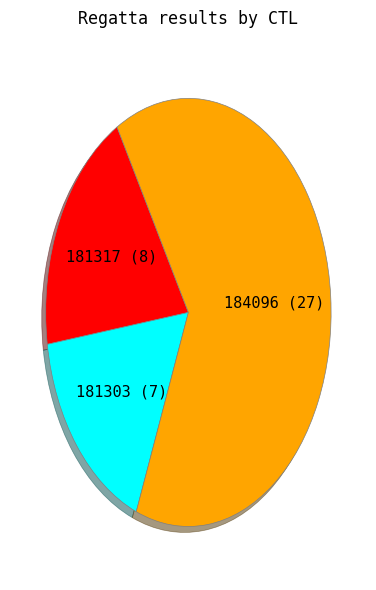

Which slice is the smallest?

181303